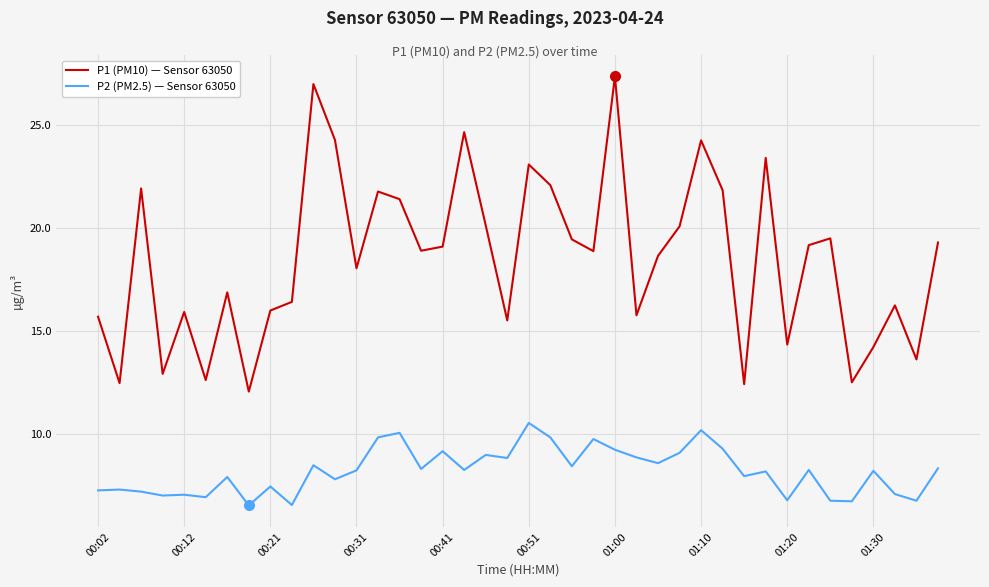

Which series has the largest range (max minus min)?

P1 (PM10) — Sensor 63050